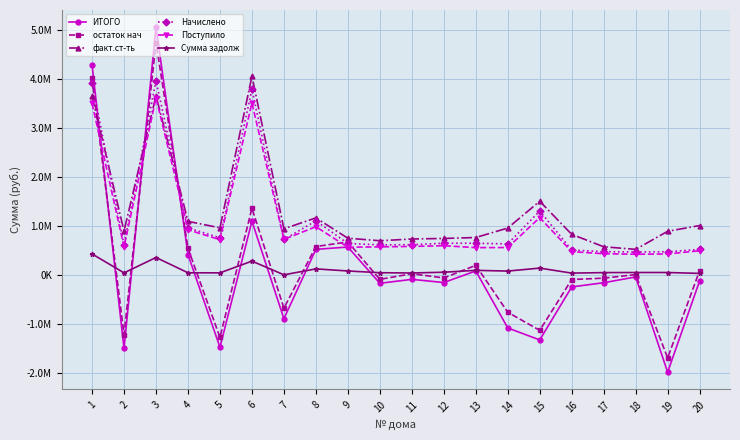

Which category has the lowest value across all series?

19